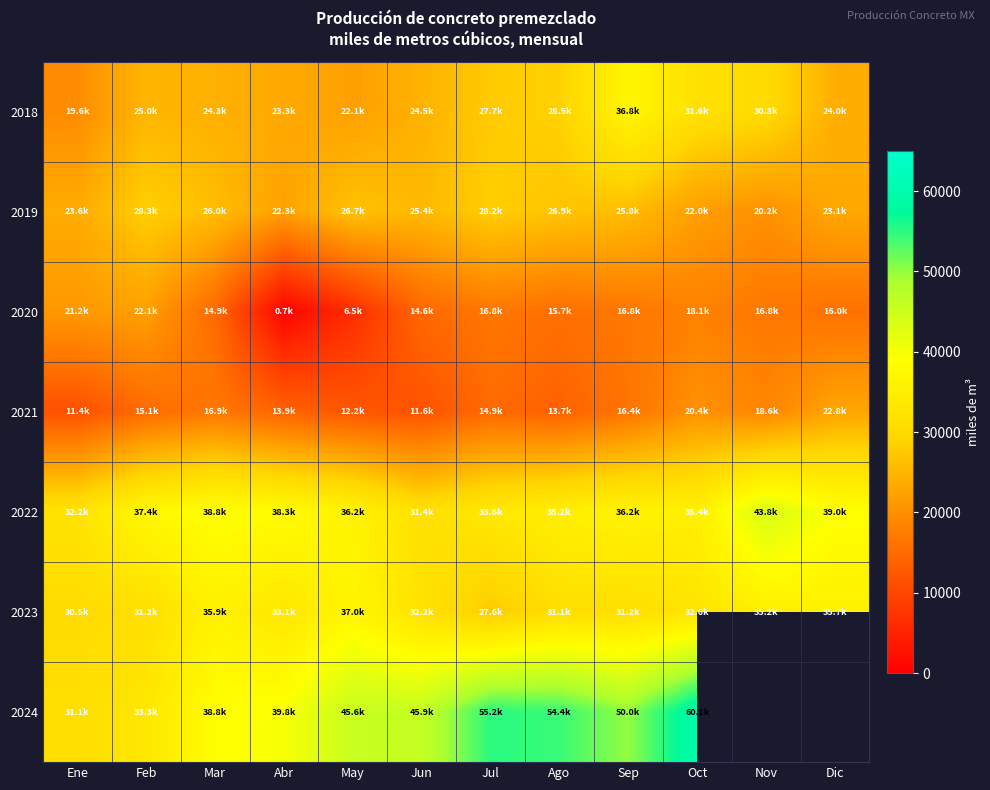

At how many categories does at least one series exceed 44486?

6